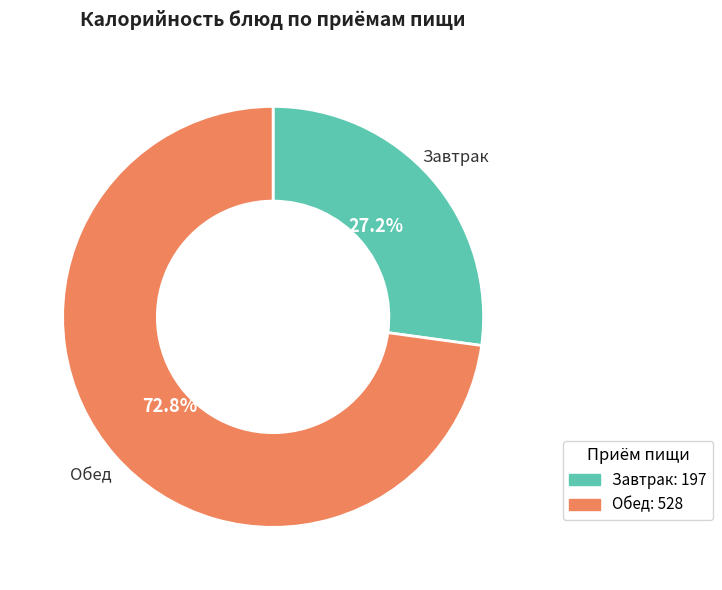

Rank the categories by value from lowest to highest.

Завтрак: 197, Обед: 528